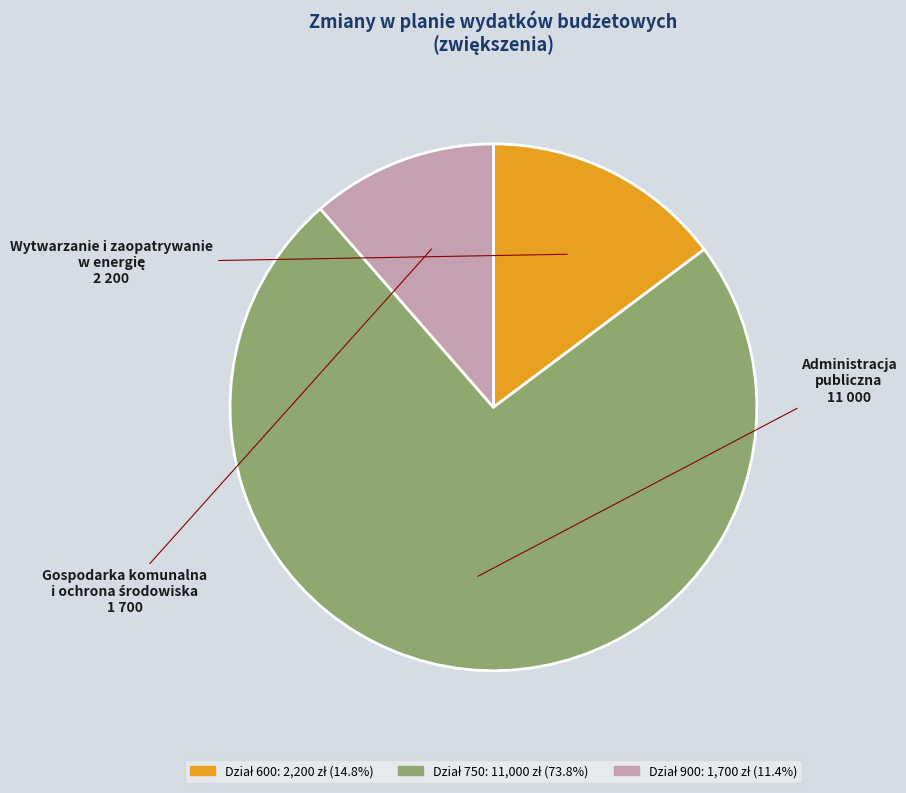

Is there any slice that represents more than half of the pie?

Yes